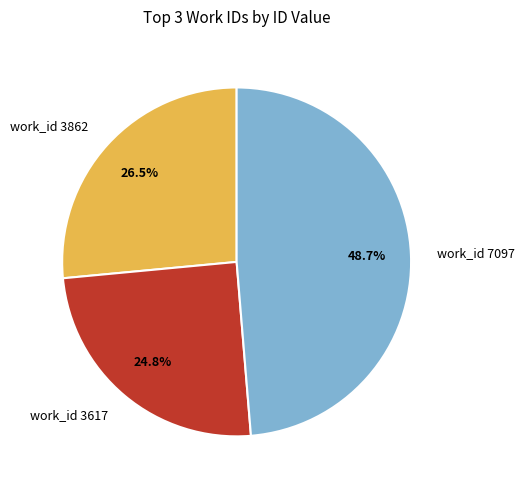

What percentage is the work_id 3617 slice, to the nearest percent?

25%